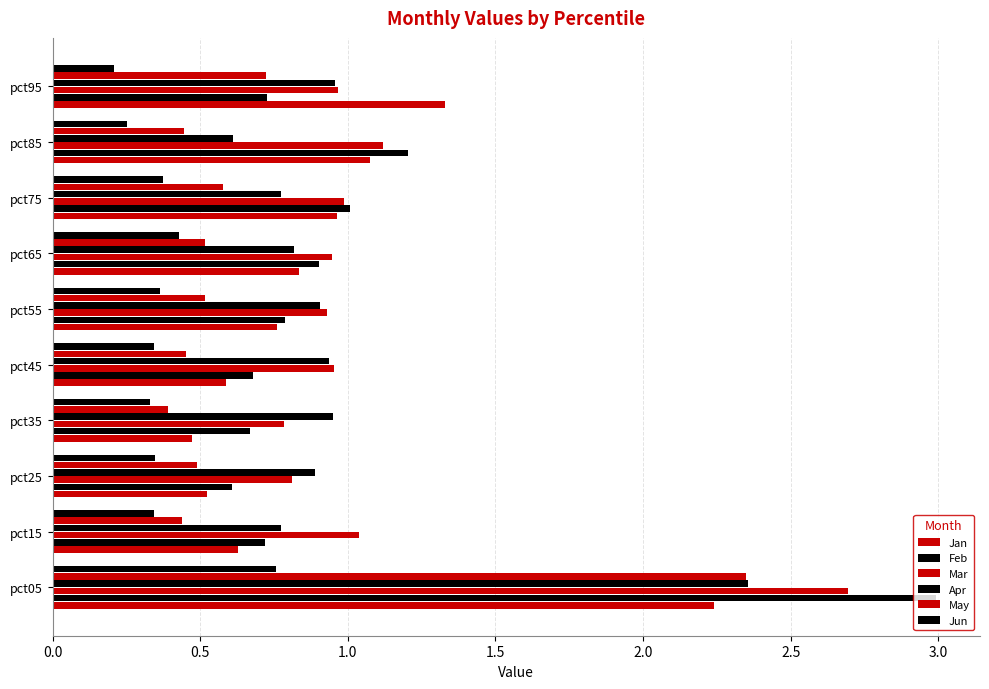

What are all the series names shown in the legend?

Jan, Feb, Mar, Apr, May, Jun